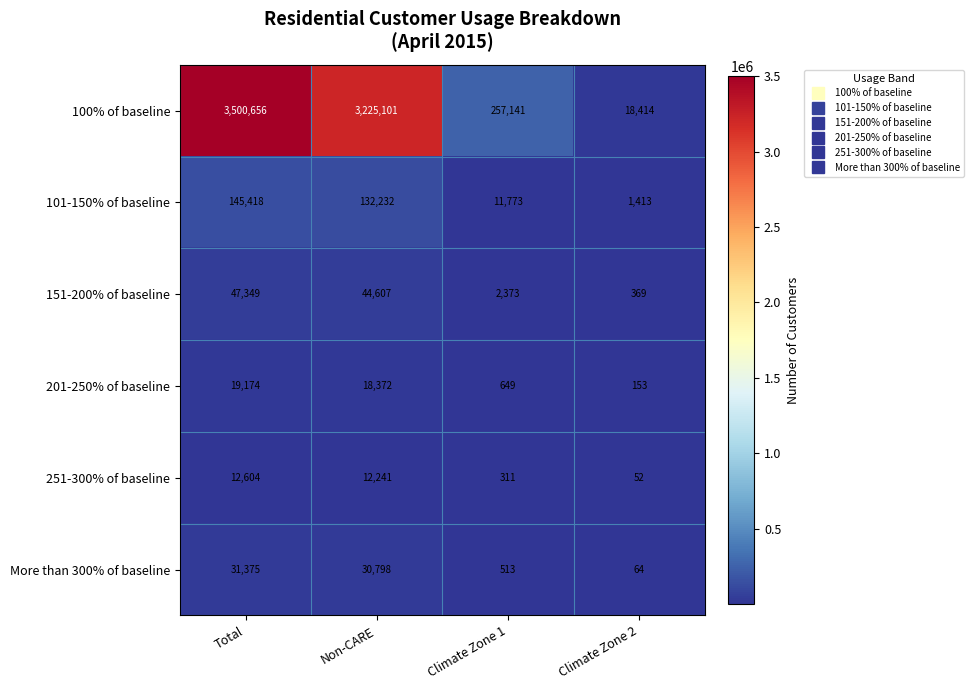

How many values in the More than 300% of baseline series are below 30798?

2